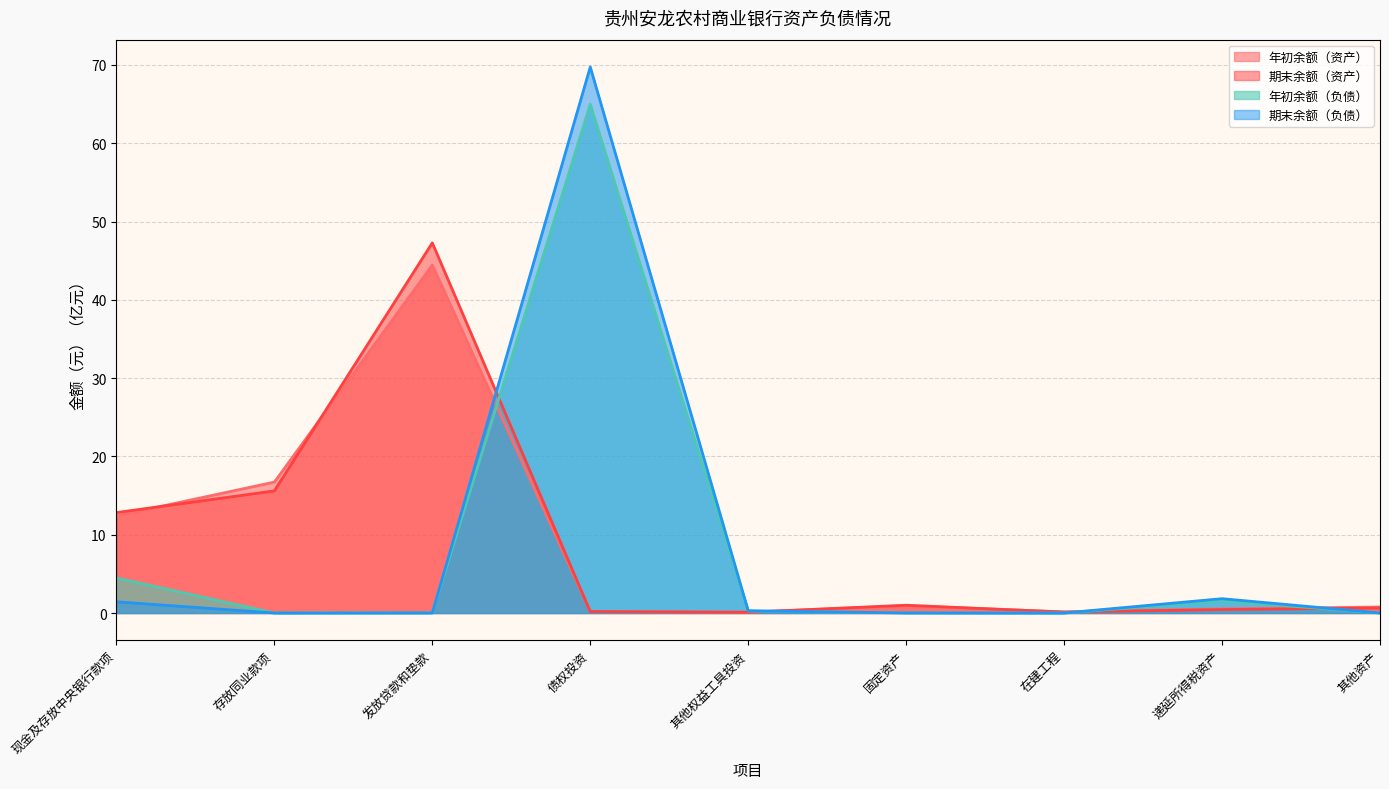

How many times do 年初余额（负债） and 年初余额（资产） cross each other?

4